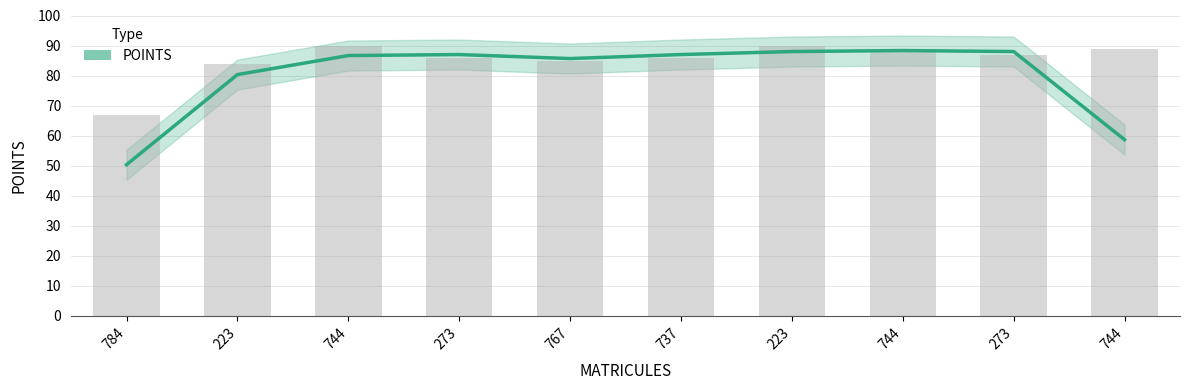

Reading right to left, what are all the values shown in this chart?

58.7	88.0	88.3	88.0	87.0	85.7	87.0	86.7	80.3	50.3